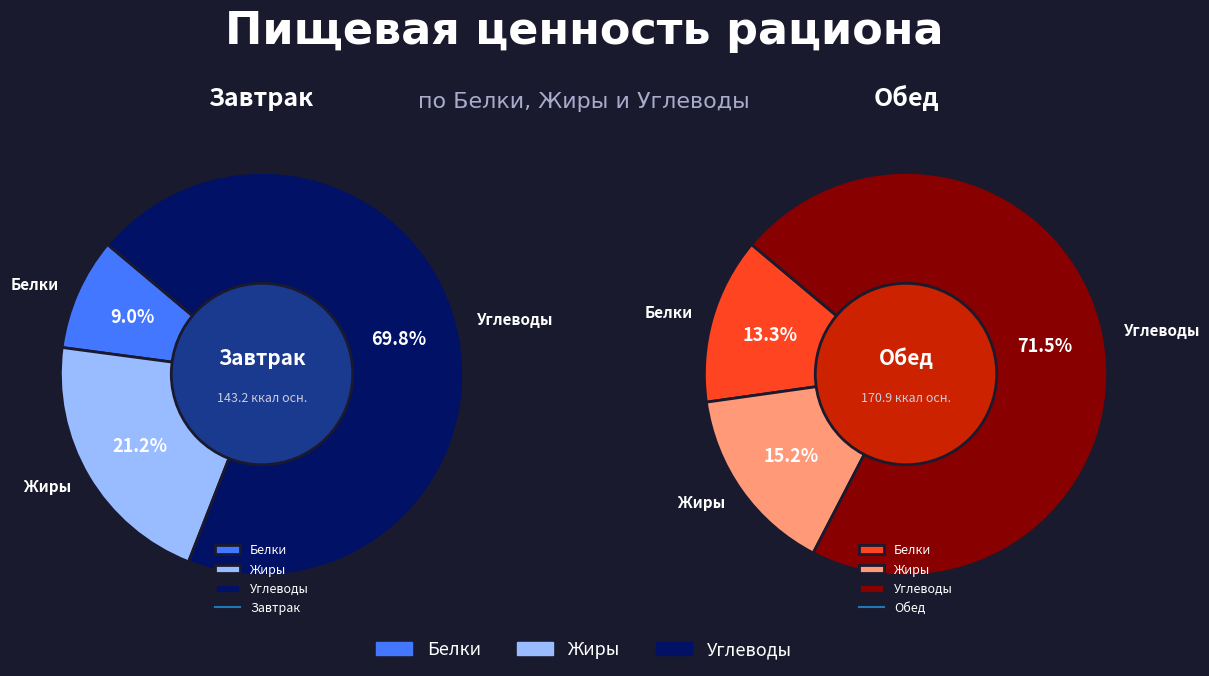

How many segments does this pie chart have?

3